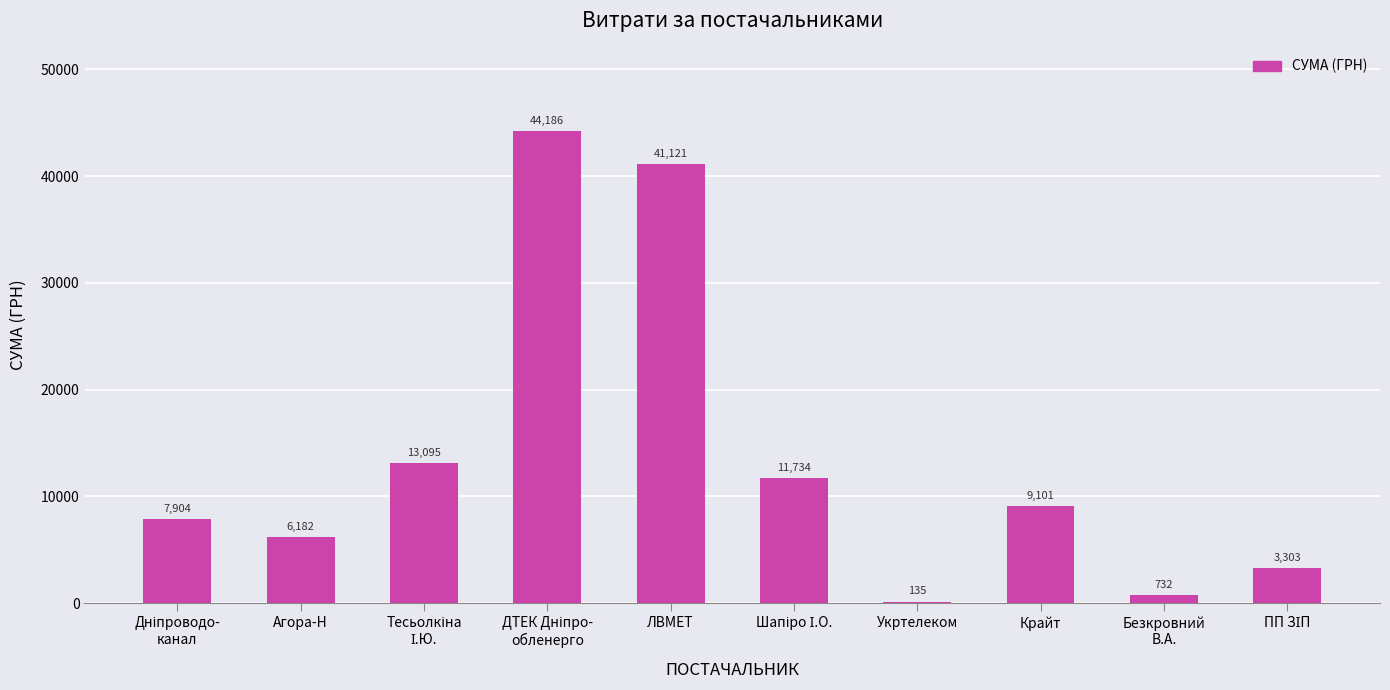

True or false: the data shows 6182.0 at Агора-Н.

True